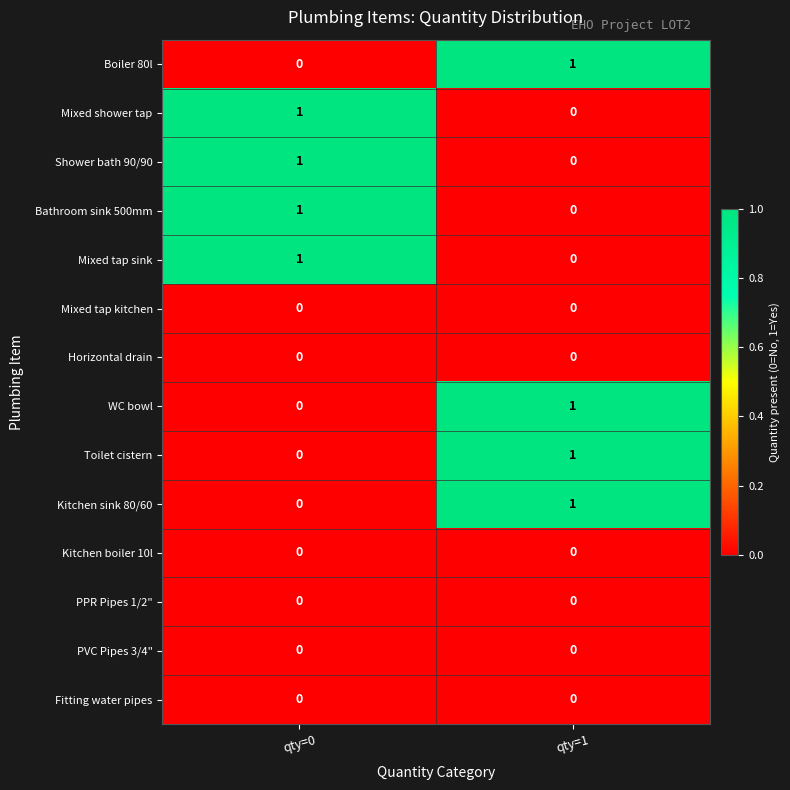

Where is WC bowl nearest to the value 0?

qty=0